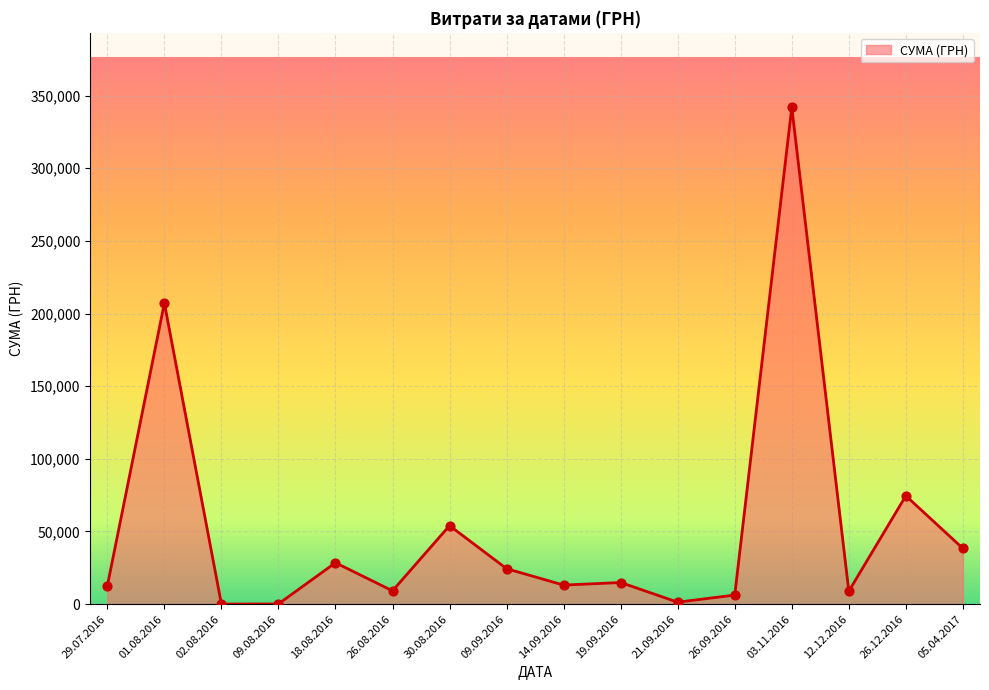

Which label corresponds to the largest value in the chart?

03.11.2016